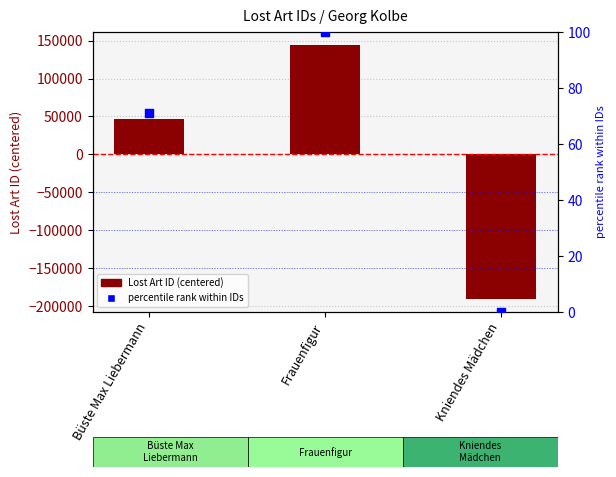

Which series has the largest Y range (max minus min)?

Lost Art ID (centered)